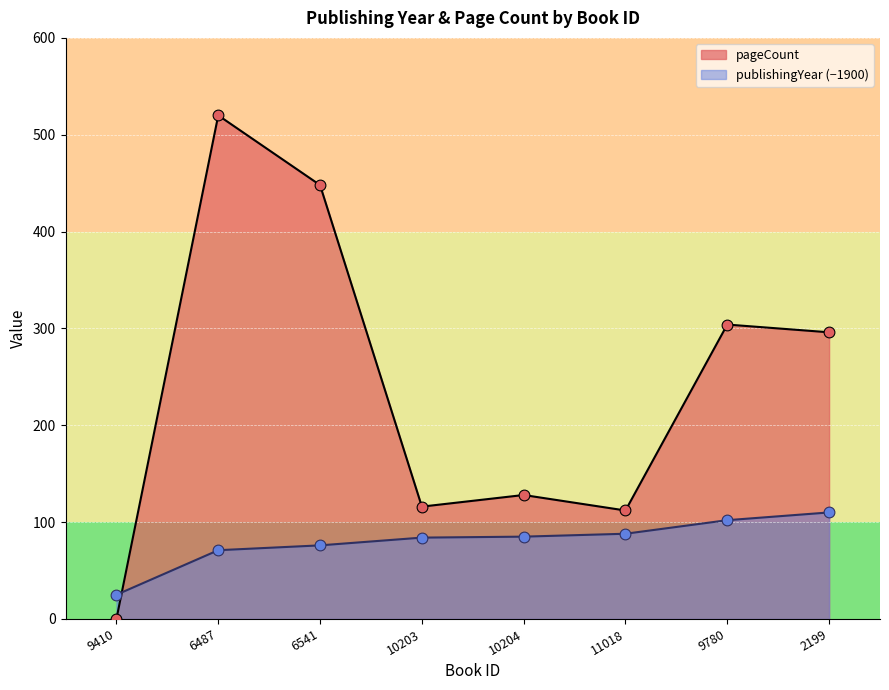

Which series has the largest total across all categories?

pageCount